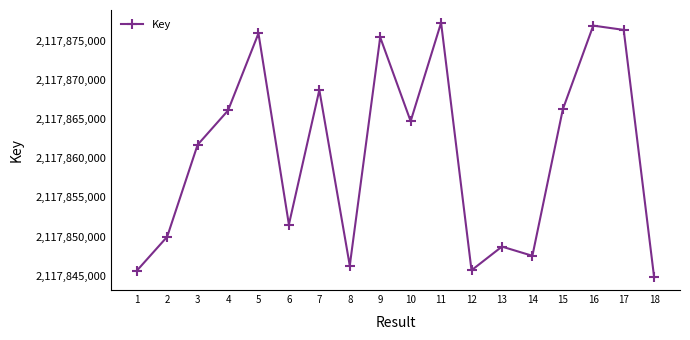

What is the smallest value displayed?

2117844787